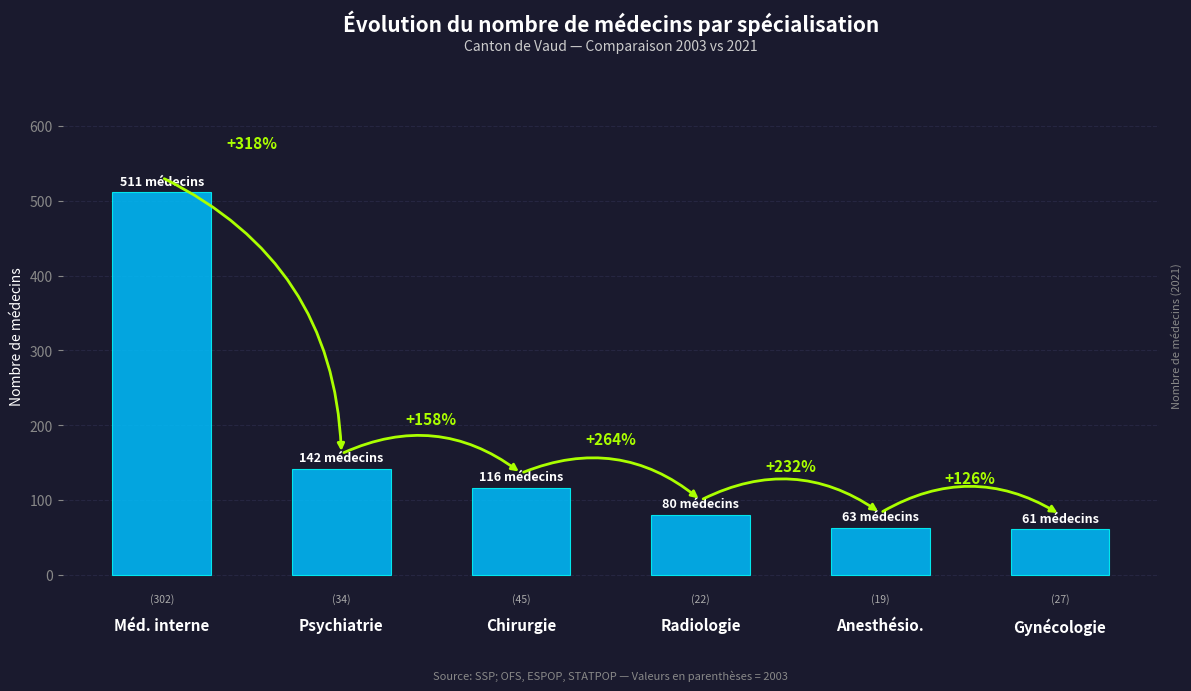

How many bars are there in total?

6